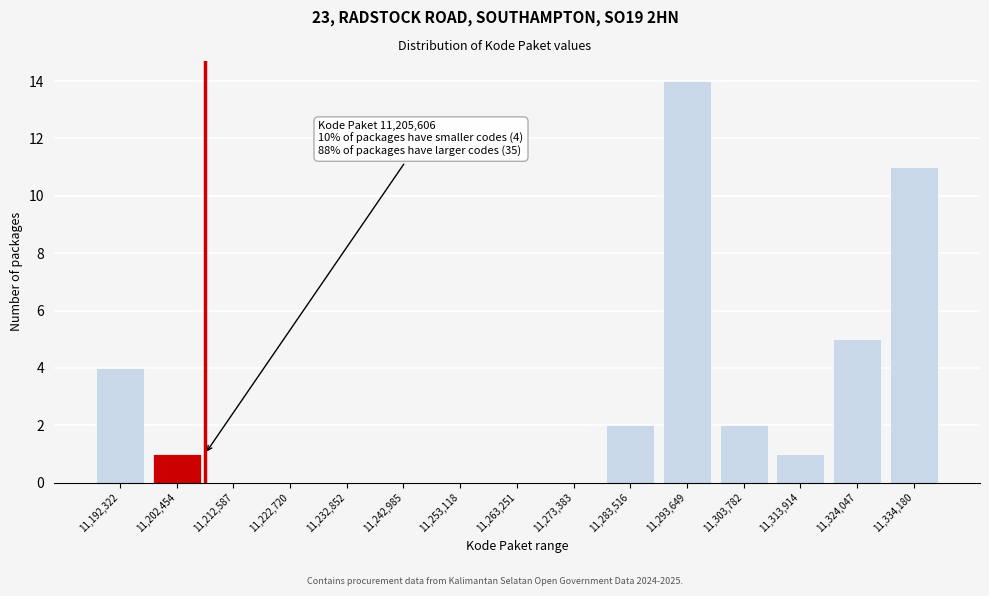

Reading left to right, transcribe all the data shown in this chart.

11,192,322=4	11,202,454=1	11,212,587=0	11,222,720=0	11,232,852=0	11,242,985=0	11,253,118=0	11,263,251=0	11,273,383=0	11,283,516=2	11,293,649=14	11,303,782=2	11,313,914=1	11,324,047=5	11,334,180=11